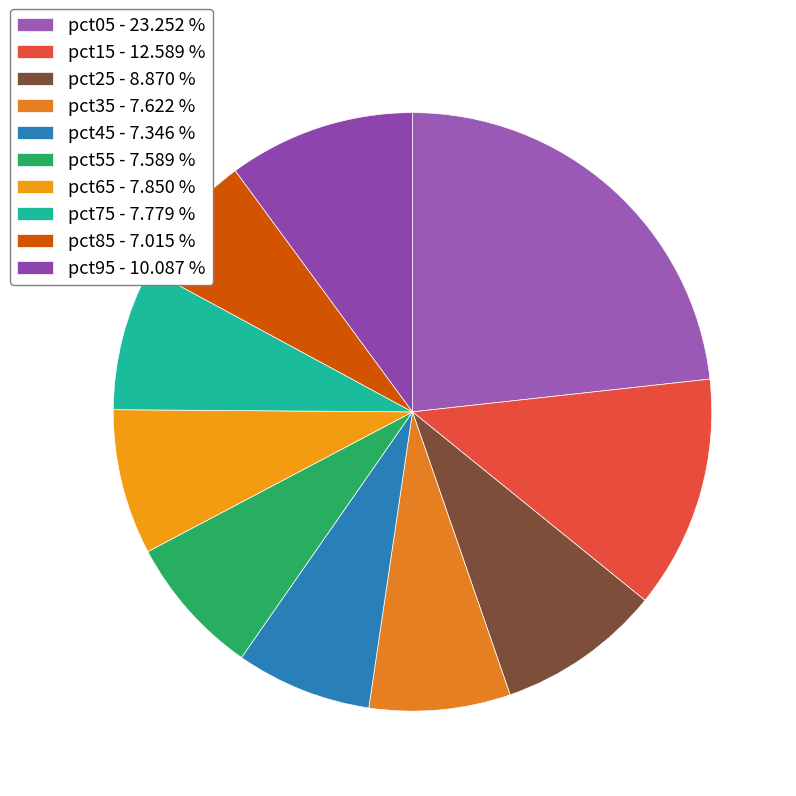

Which category has the smallest portion of the pie?

pct85